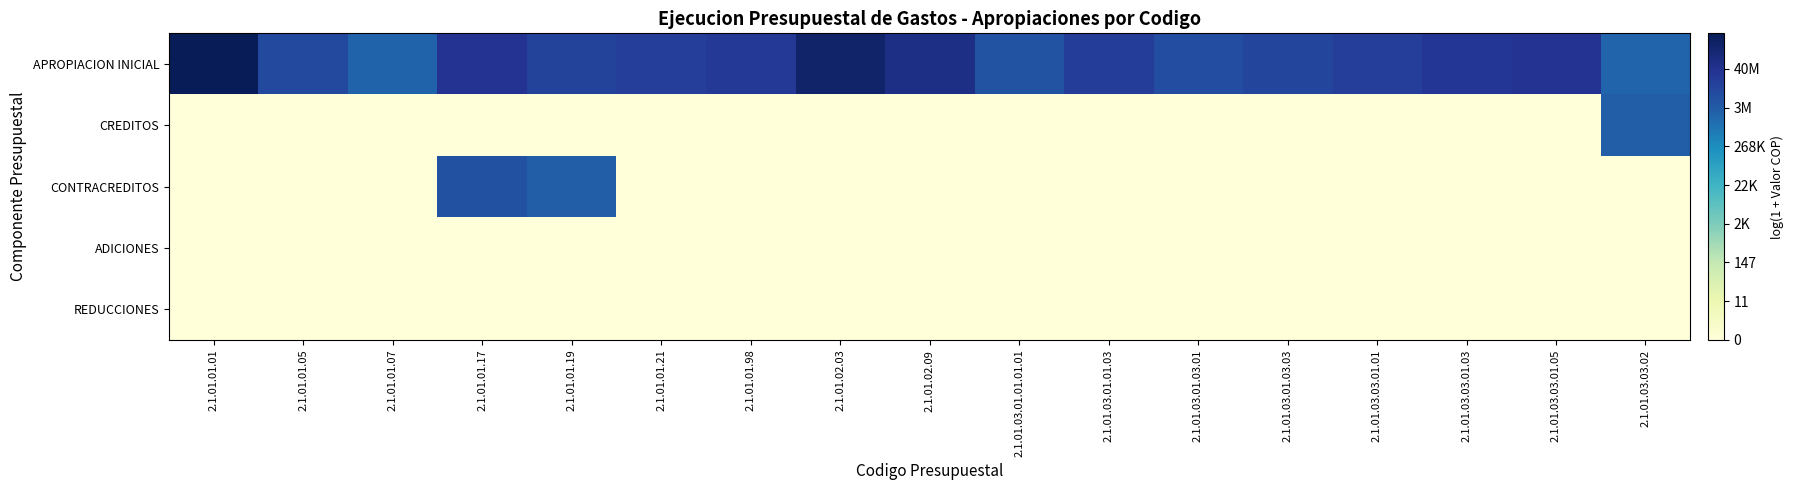

At which category does the chart reach its minimum across all series?

2.1.01.01.01